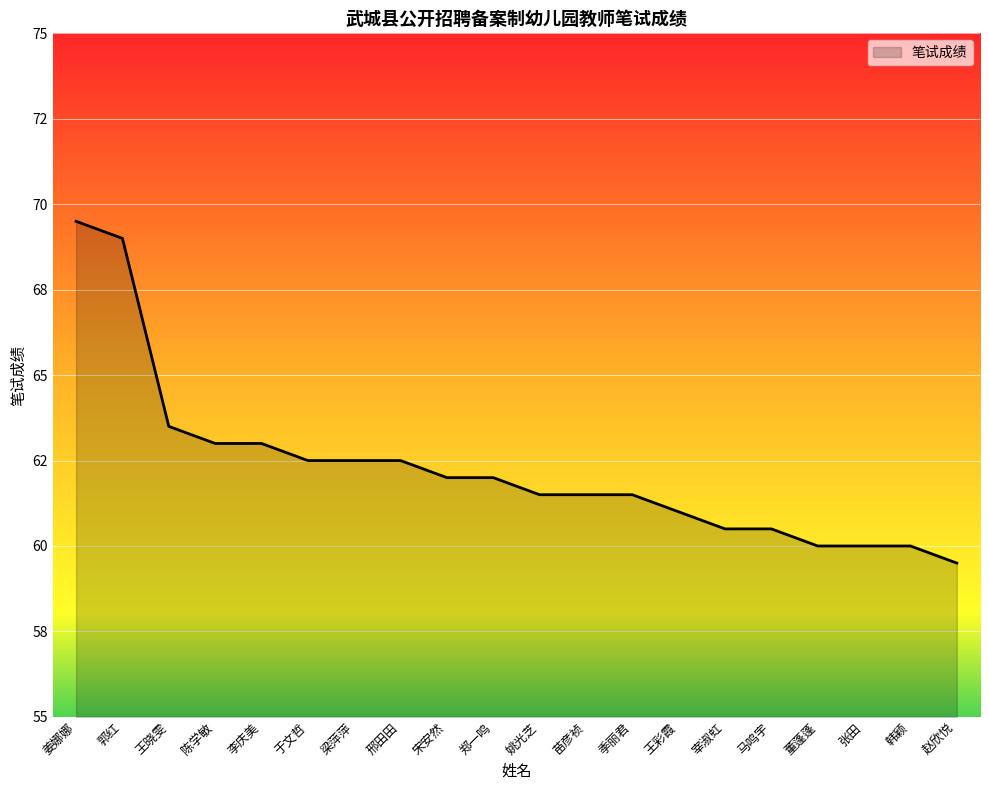

Does the chart display data point markers on the line(s)?

No